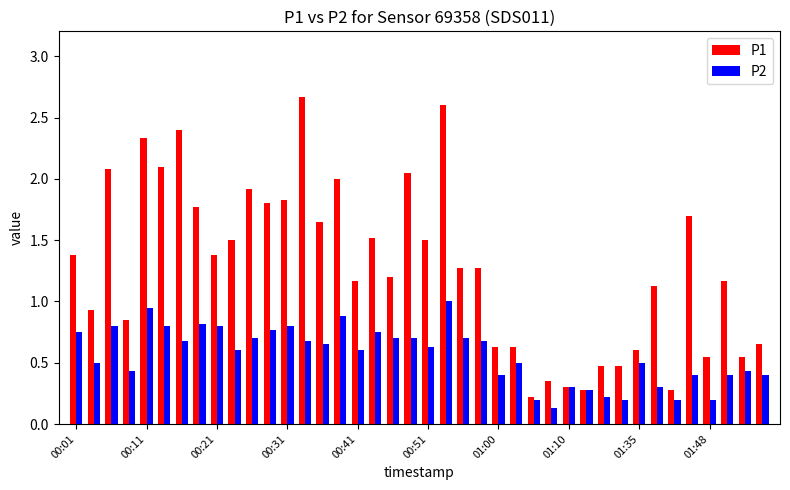

What is the greatest value displayed?

2.7